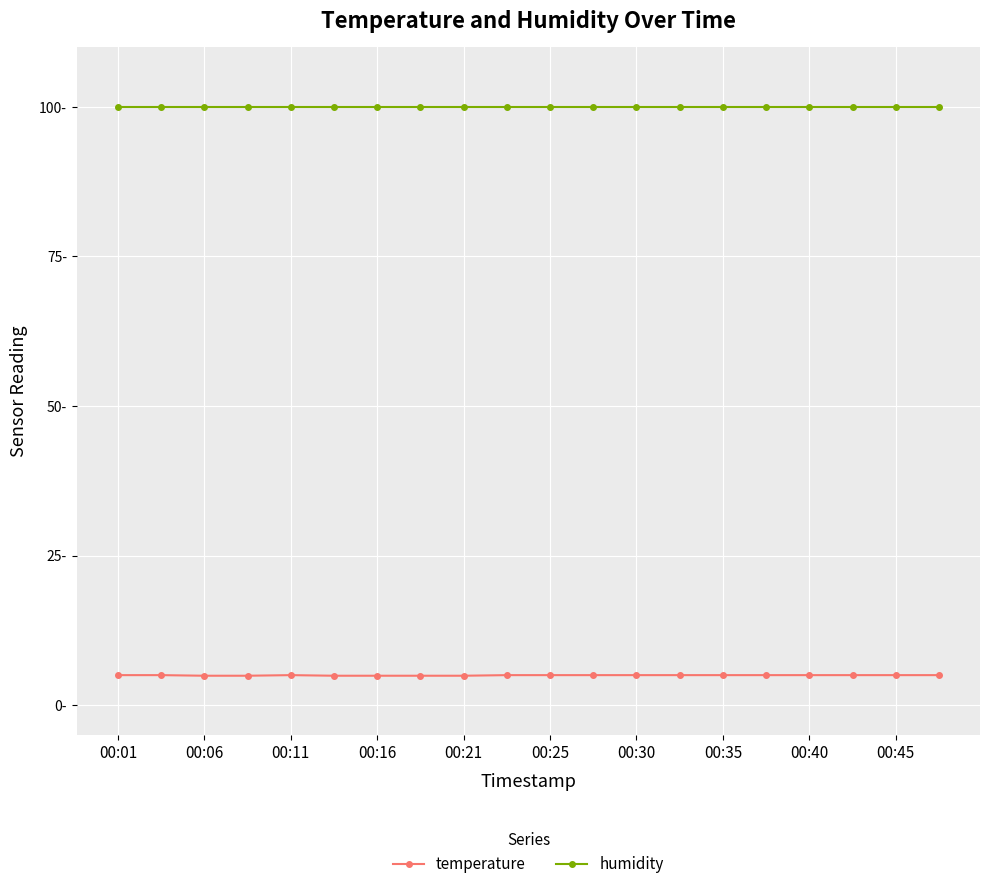

In temperature, how many points are higher than both neighbors (excluding endpoints)?

1